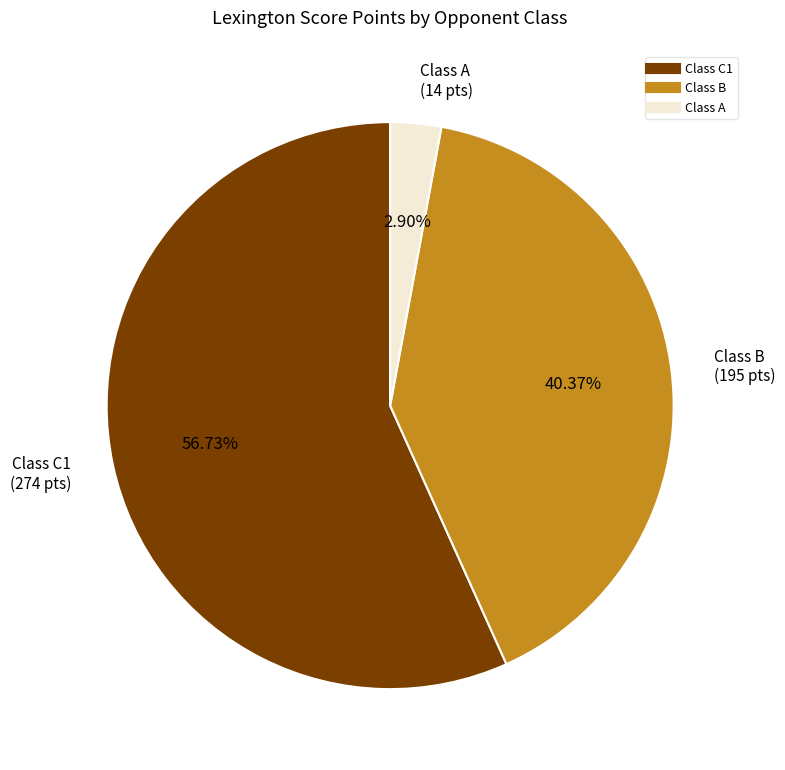

Is there a majority slice in this chart?

Yes